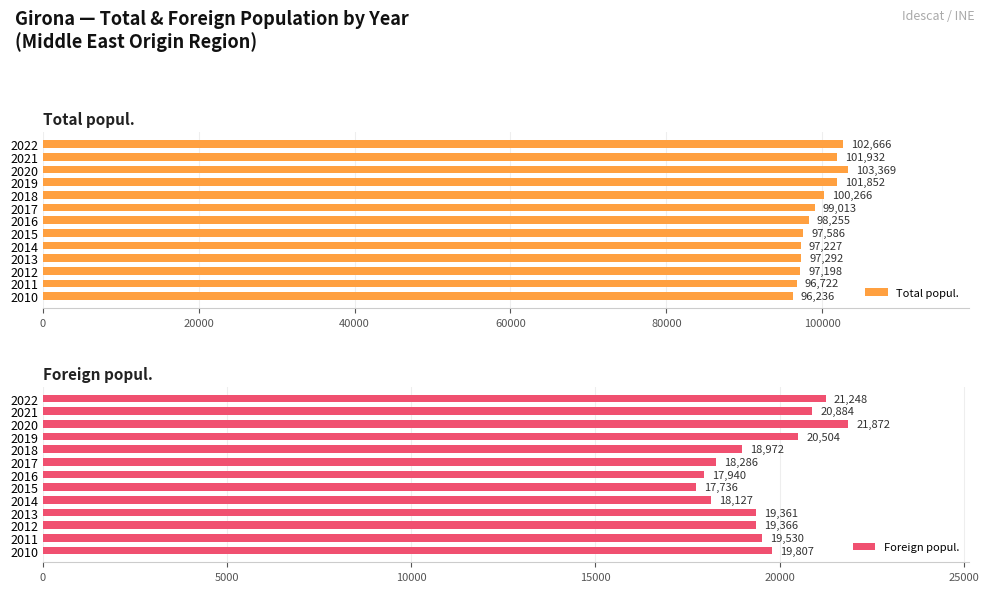

The Foreign popul. series shows 17940 at 2016. True or false?

True